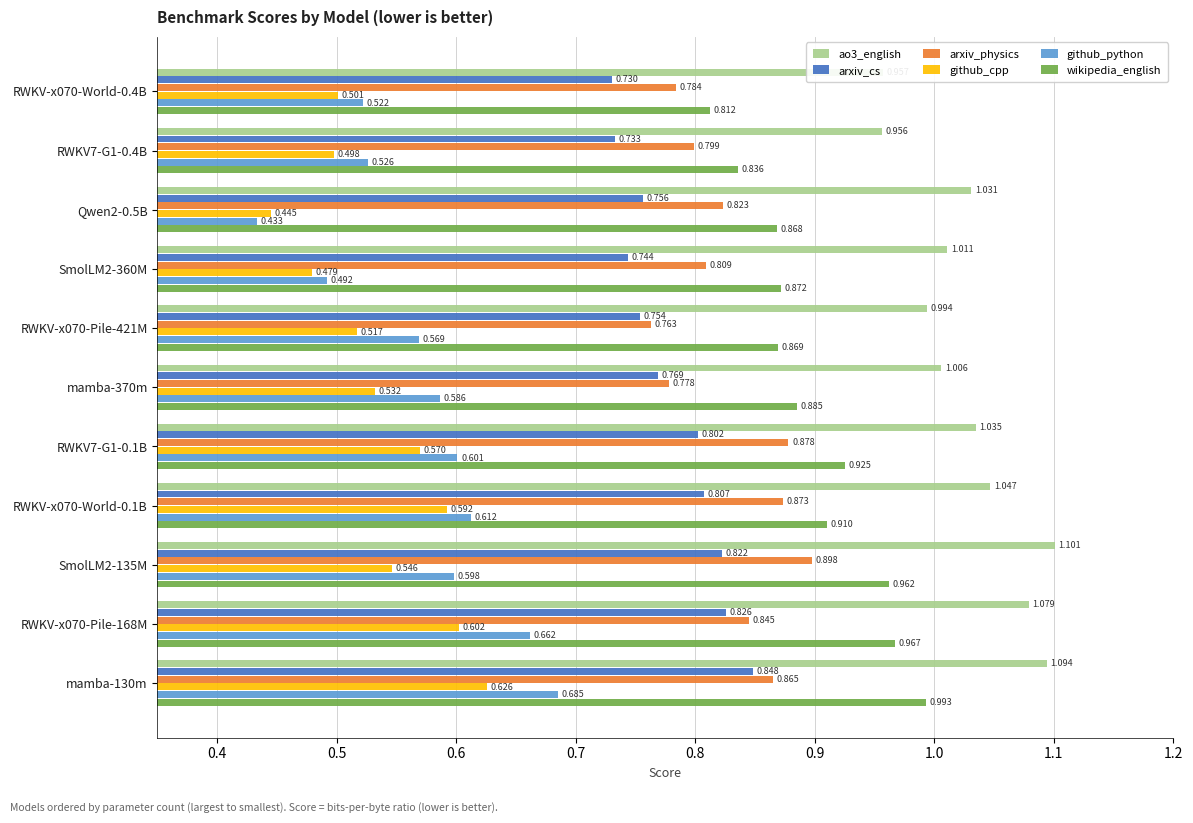

Which series changed the most between RWKV-x070-World-0.4B and SmolLM2-135M?

wikipedia_english